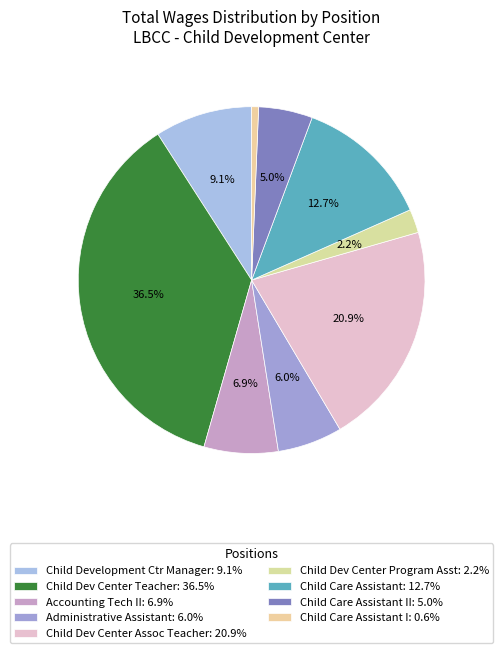

Is there any slice that represents more than half of the pie?

No